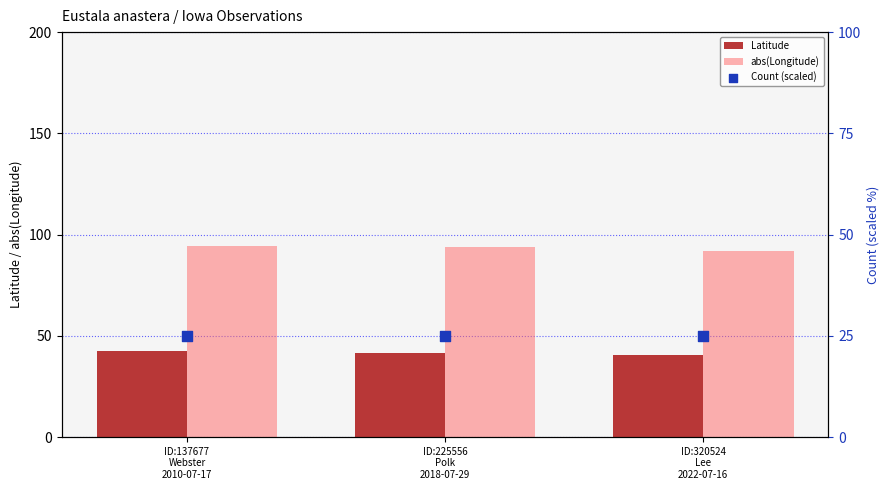

What is the total value across all series at ID:137677
Webster
2010-07-17?

161.7